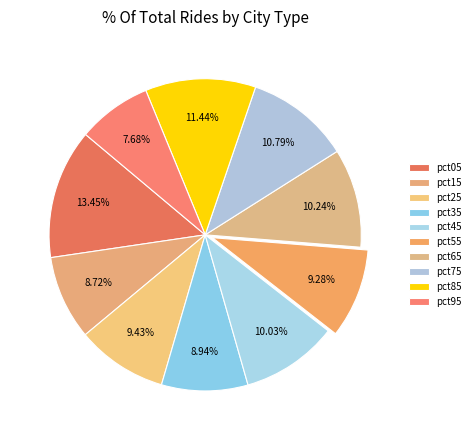

Which has a higher value, pct45 or pct75?

pct75